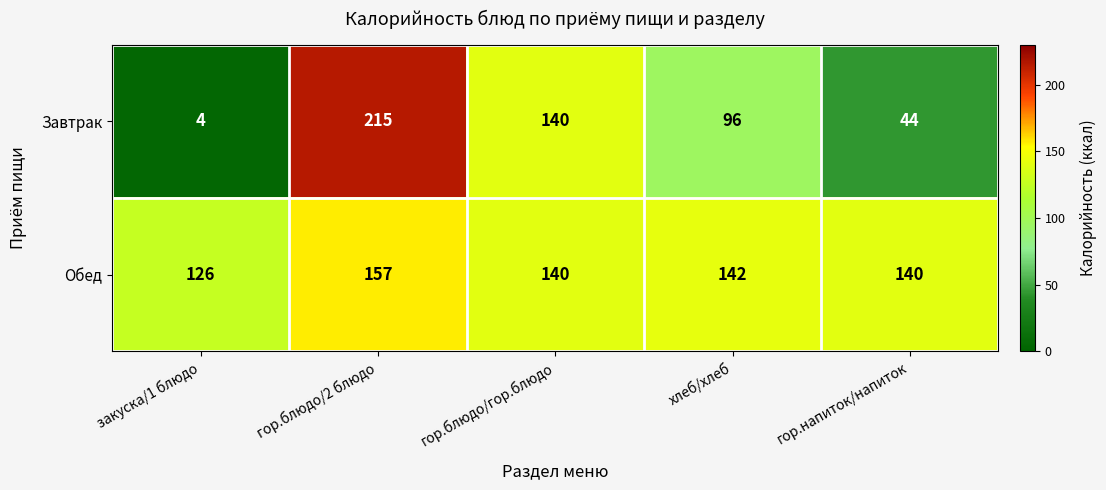

What is the smallest value displayed?

4